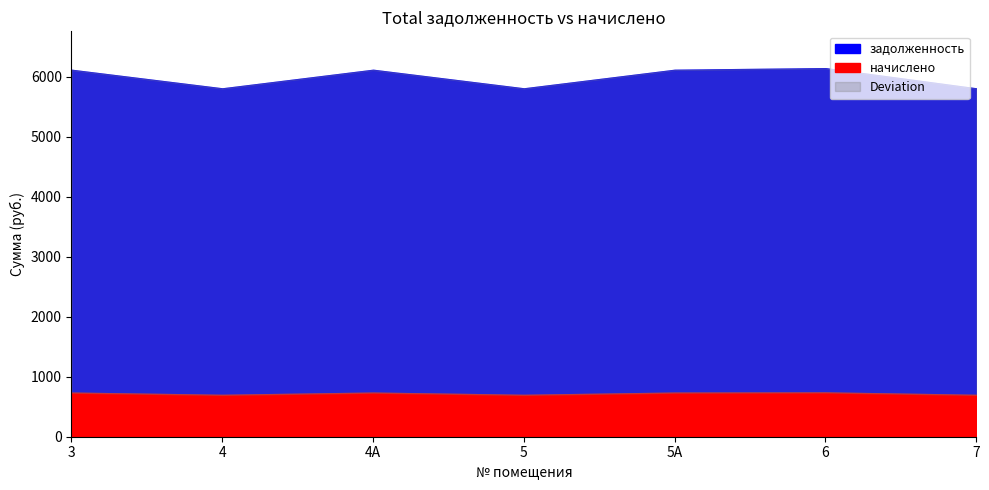

True or false: начислено has a value of 735.5 at 5А.

True